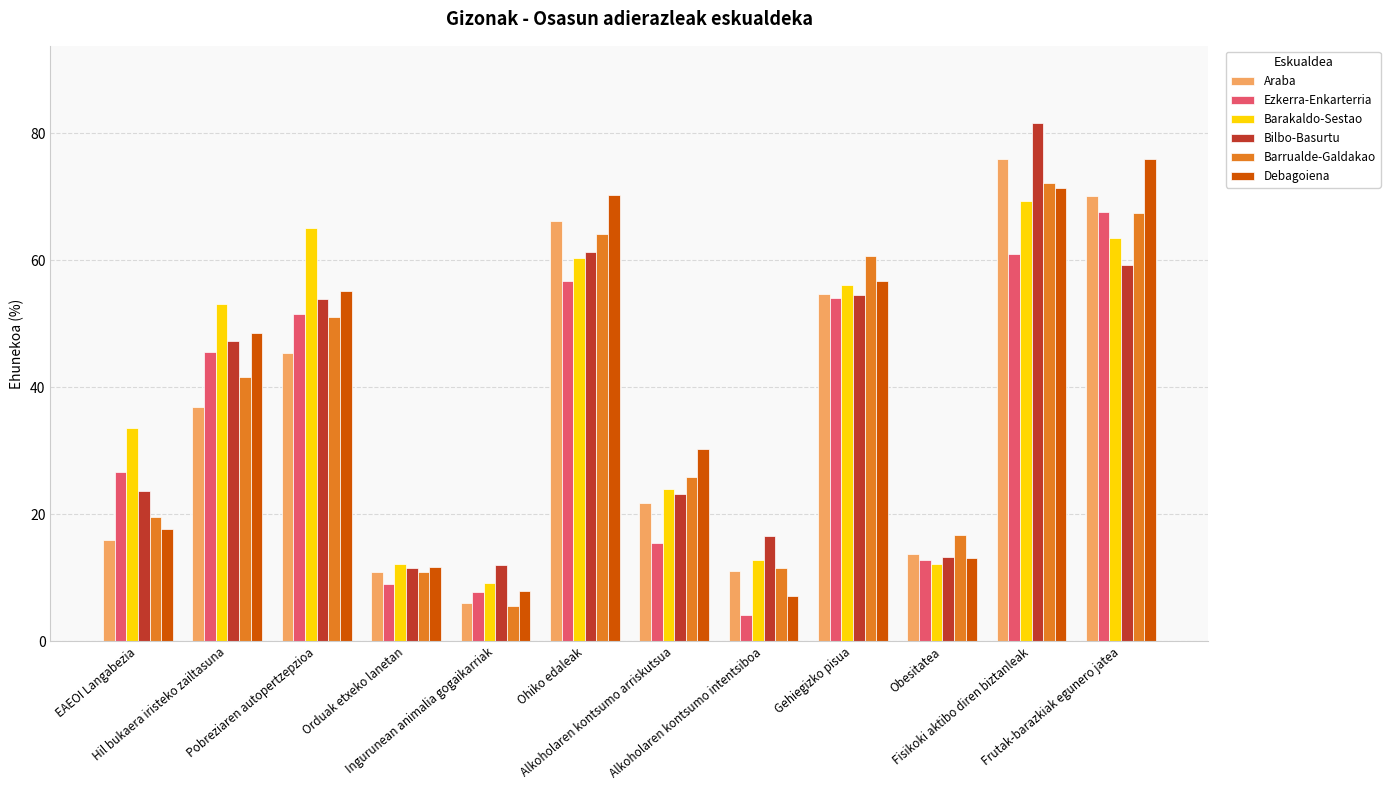

At how many categories does at least one series exceed 26?

8